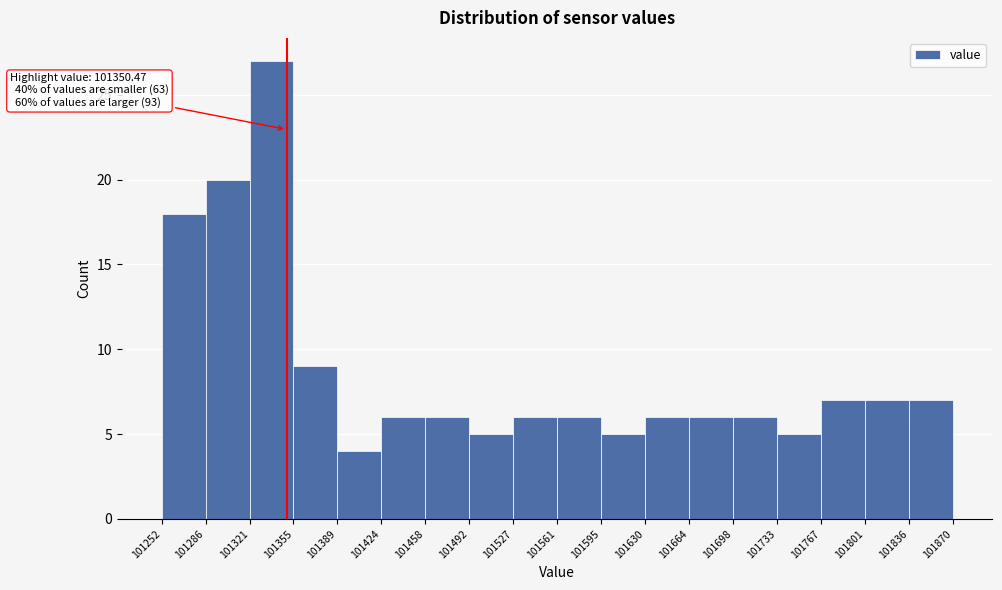

Which range on the x-axis has the tallest bar?

101321 to 101355